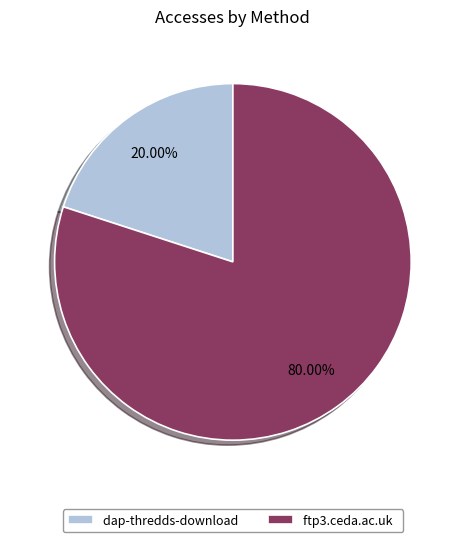

Is there a majority slice in this chart?

Yes